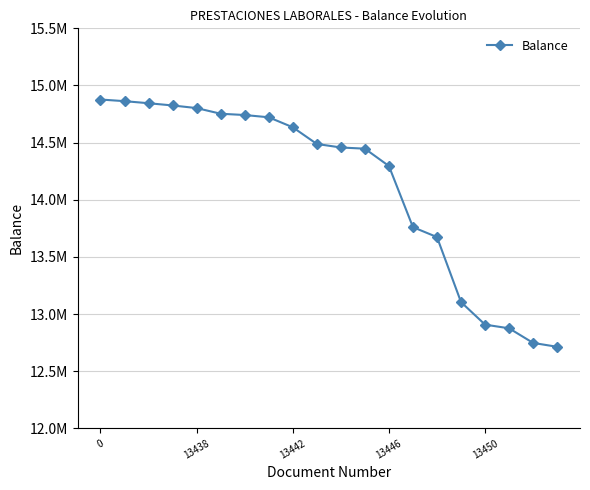

Reading left to right, extract all data points from this chart.

14877100.1	14862771.7	14844622.3	14825083.6	14802158.1	14752671.2	14741382.2	14721626.3	14634258.5	14488206.8	14457351.9	14446931.3	14295221.6	13760208.9	13673432.6	13104478.0	12907239.1	12875000.1	12747198.1	12713257.7